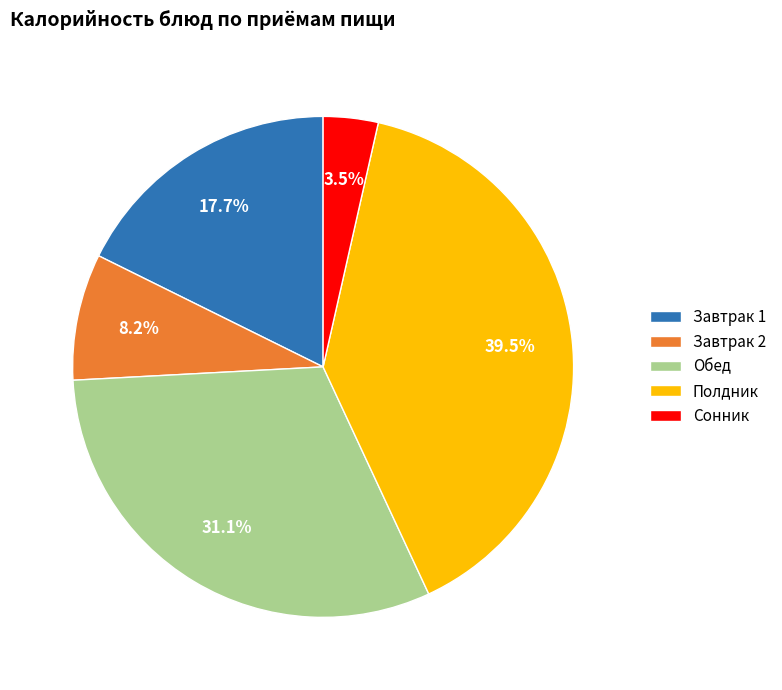

Rank the categories by value from highest to lowest.

Полдник, Обед, Завтрак 1, Завтрак 2, Сонник